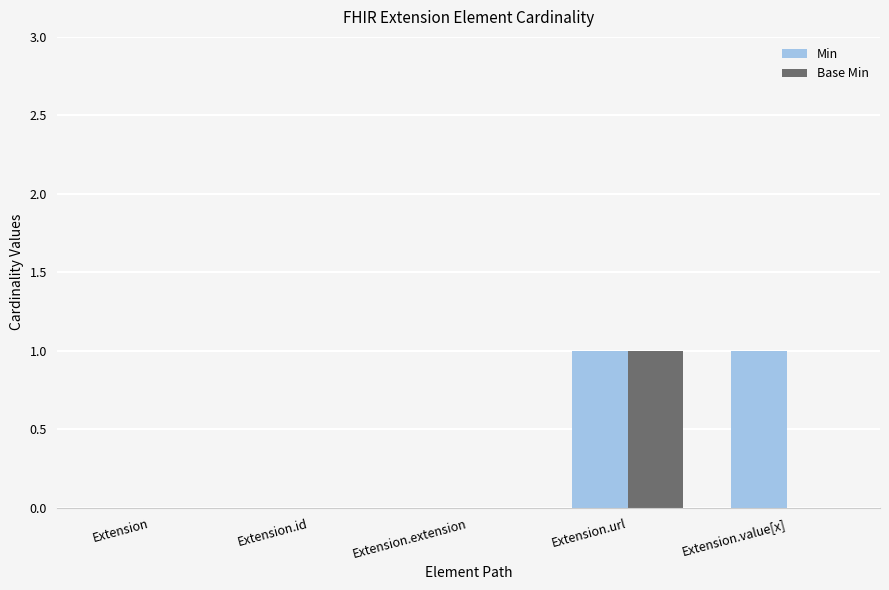

At which label does Base Min reach its peak?

Extension.url